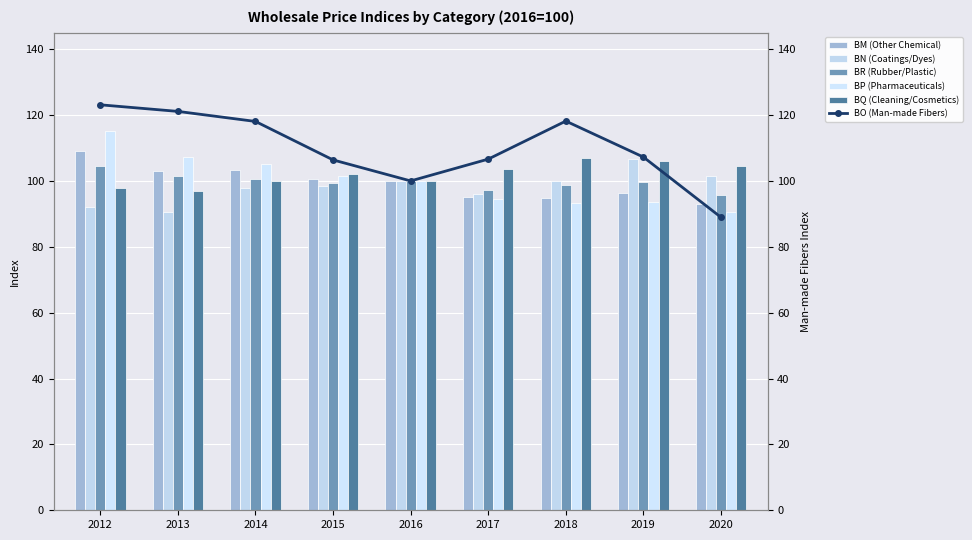

Does the chart contain any negative values?

No